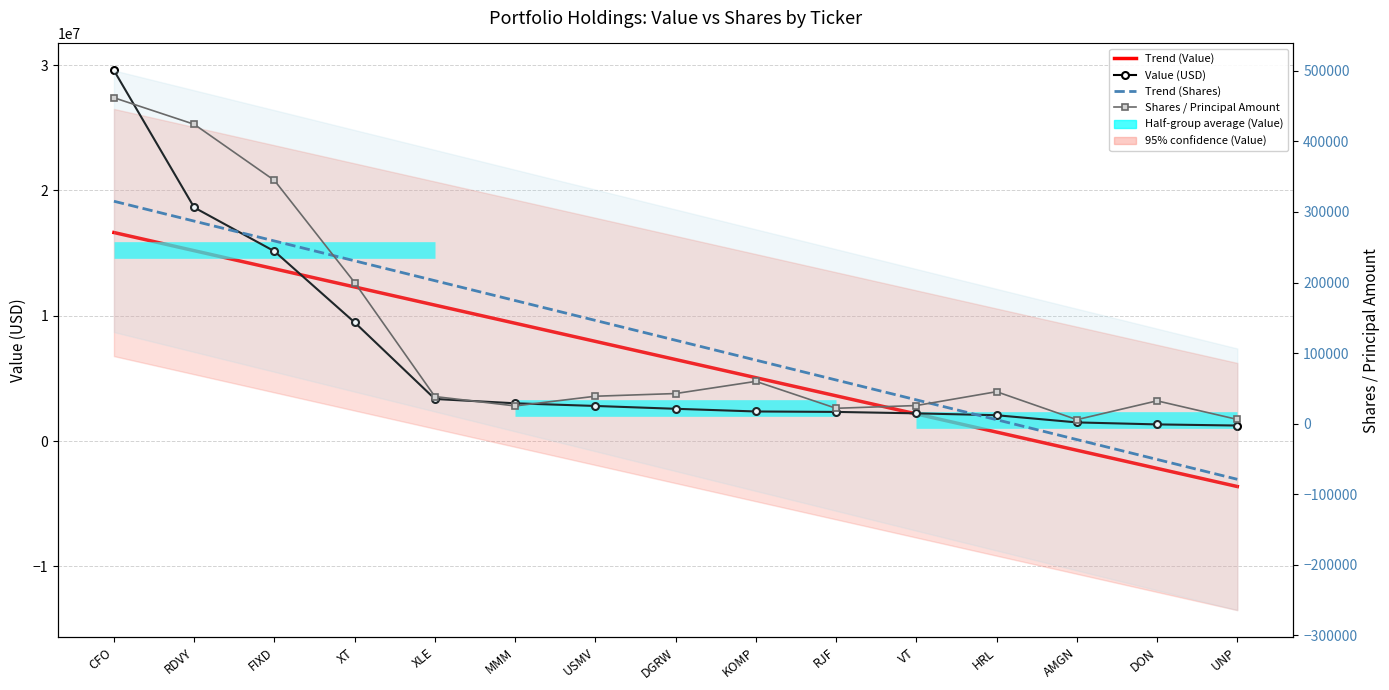

List the labels in order of Value (USD) value, largest first.

CFO, RDVY, FIXD, XT, XLE, MMM, USMV, DGRW, KOMP, RJF, VT, HRL, AMGN, DON, UNP